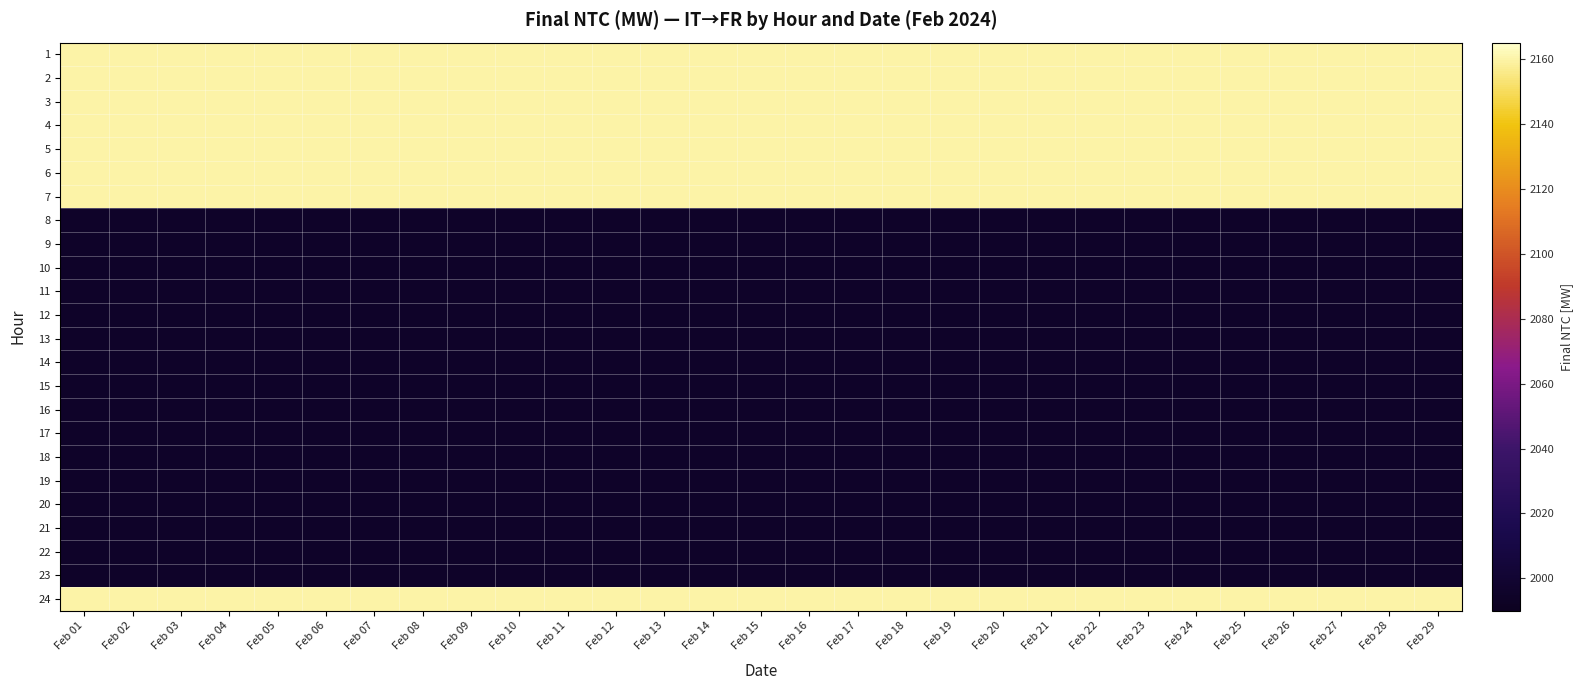

How many data points does each series have?

29